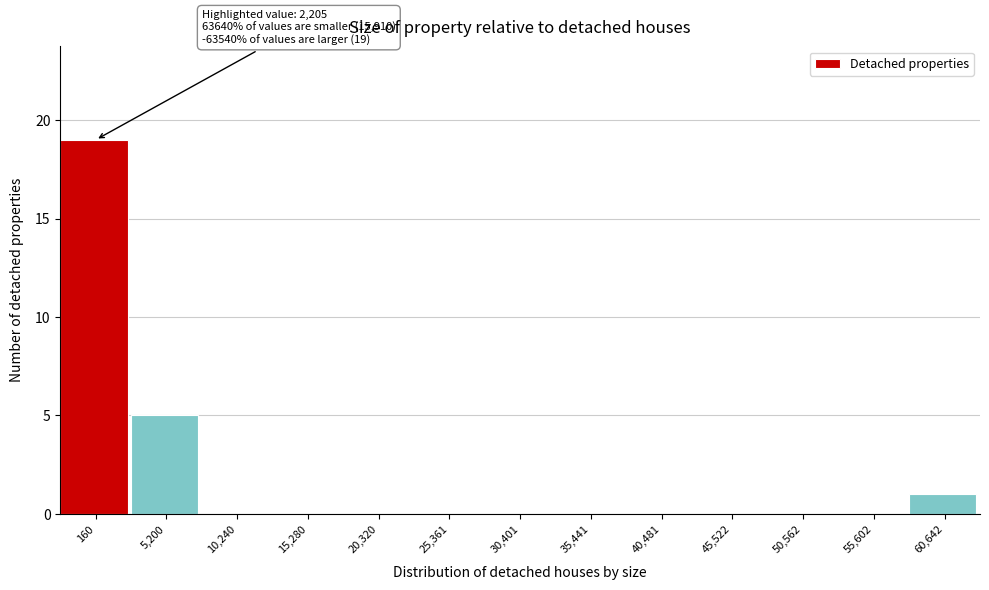

Reading left to right, list all the values displayed in this chart.

160=19	5,200=5	10,240=0	15,280=0	20,320=0	25,361=0	30,401=0	35,441=0	40,481=0	45,522=0	50,562=0	55,602=0	60,642=1